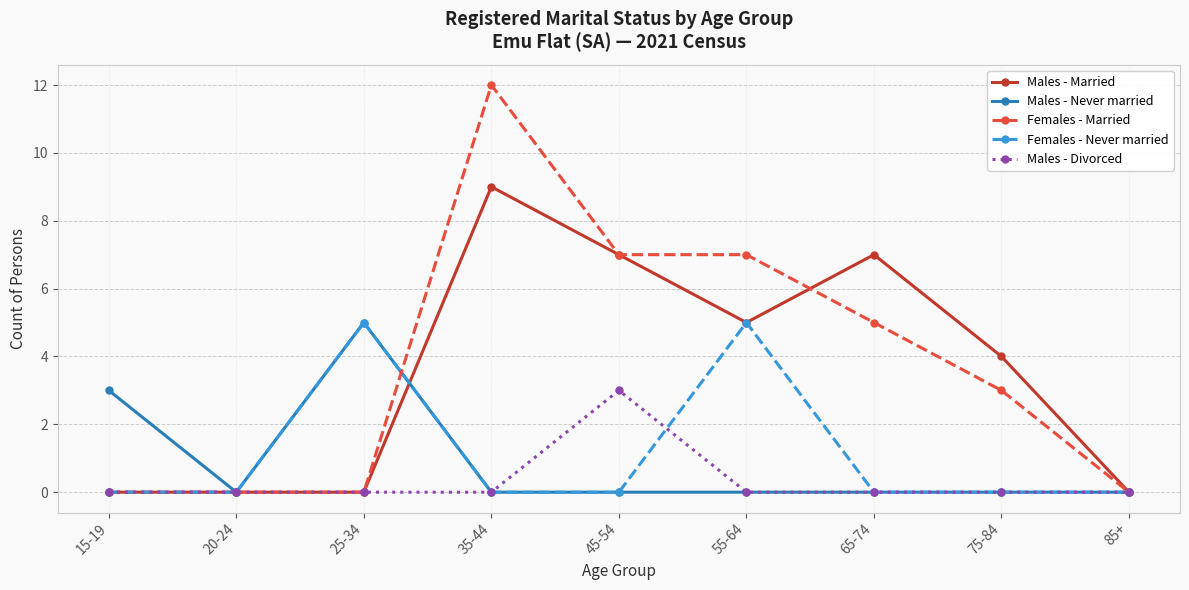

What is the difference between the highest and lowest values at 65-74?

7